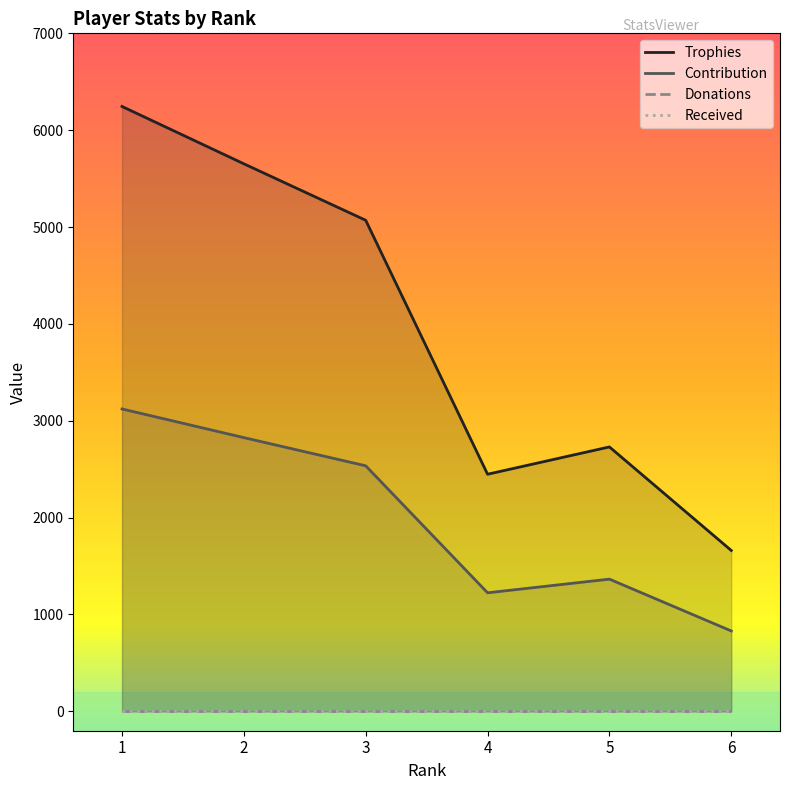

How many interior local peaks does the Trophies series have?

1